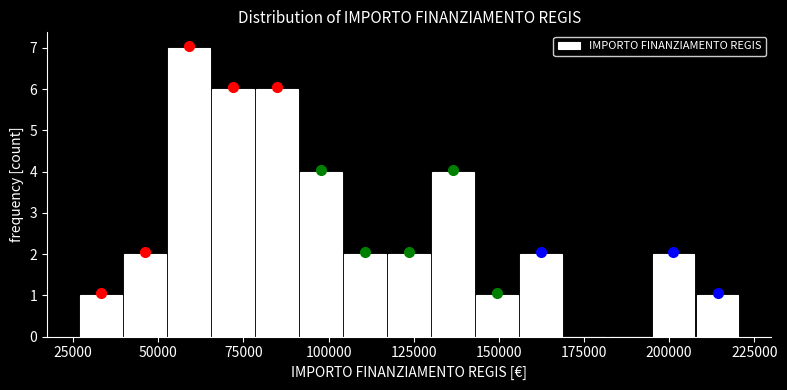

Read against the x-axis, roughly where is the centre of the tallest bar?

60000